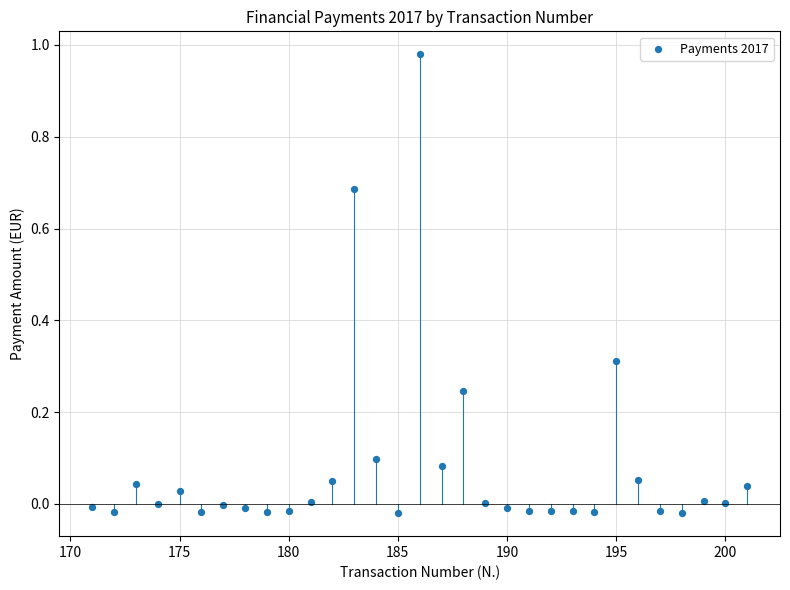

What is the range of X values (max minus min)?

30.0